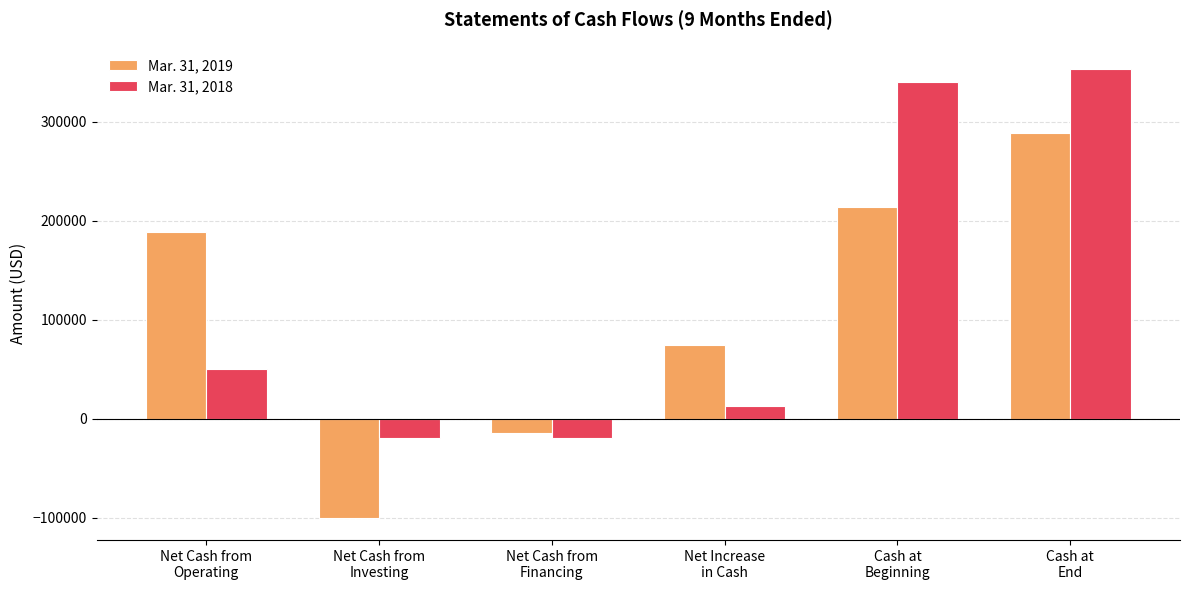

What is the spread (max minus min) of values at Cash at
Beginning?

126402